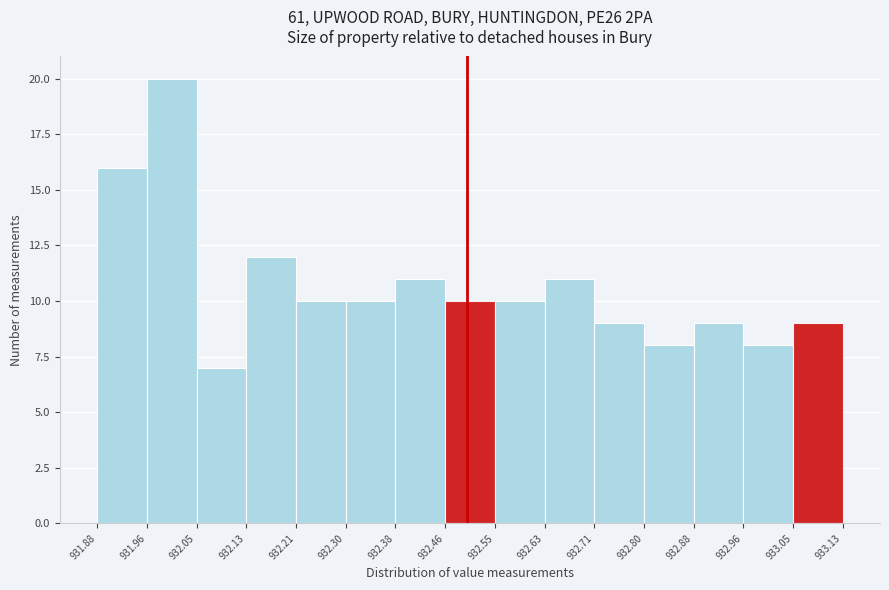

What is the height of the bar covering 932.88 to 932.96 on the x-axis? The values are not printed on the chart, so give them approximately, as read against the axis.

9